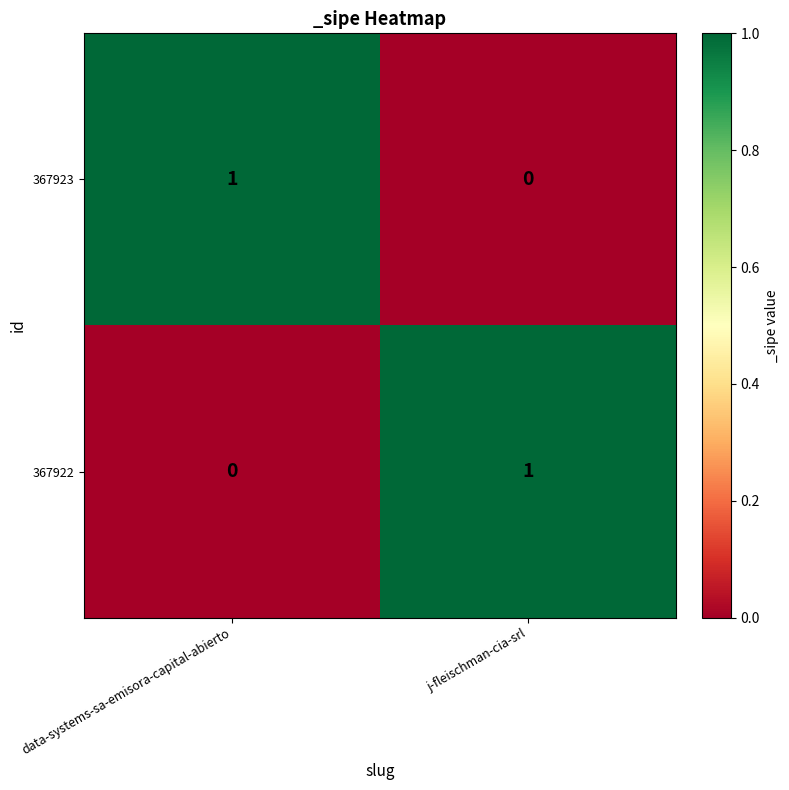

Rank the series at data-systems-sa-emisora-capital-abierto from lowest to highest value.

367922, 367923